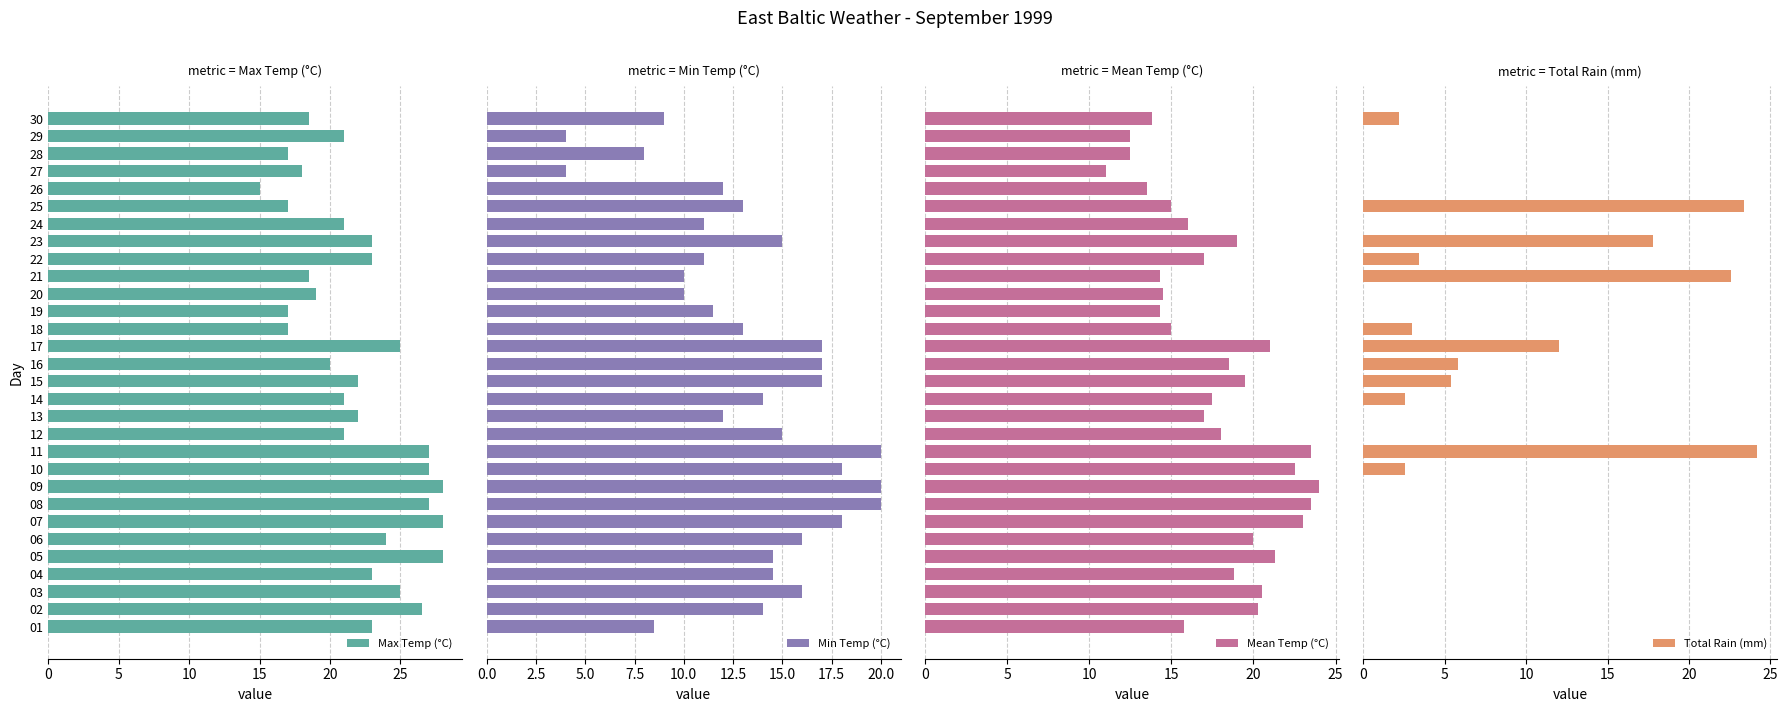

What is the sum of the Max Temp (°C) values at 02 and 18?

43.5